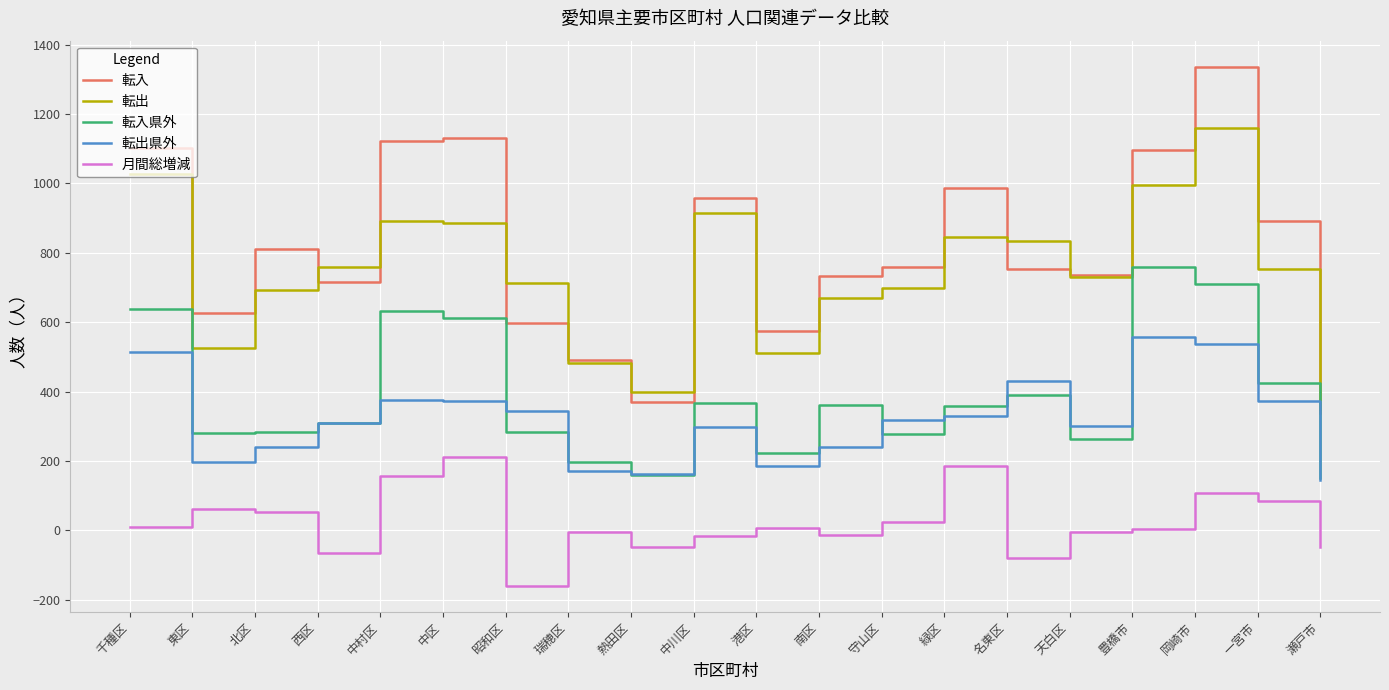

Does the chart have visible grid lines?

Yes